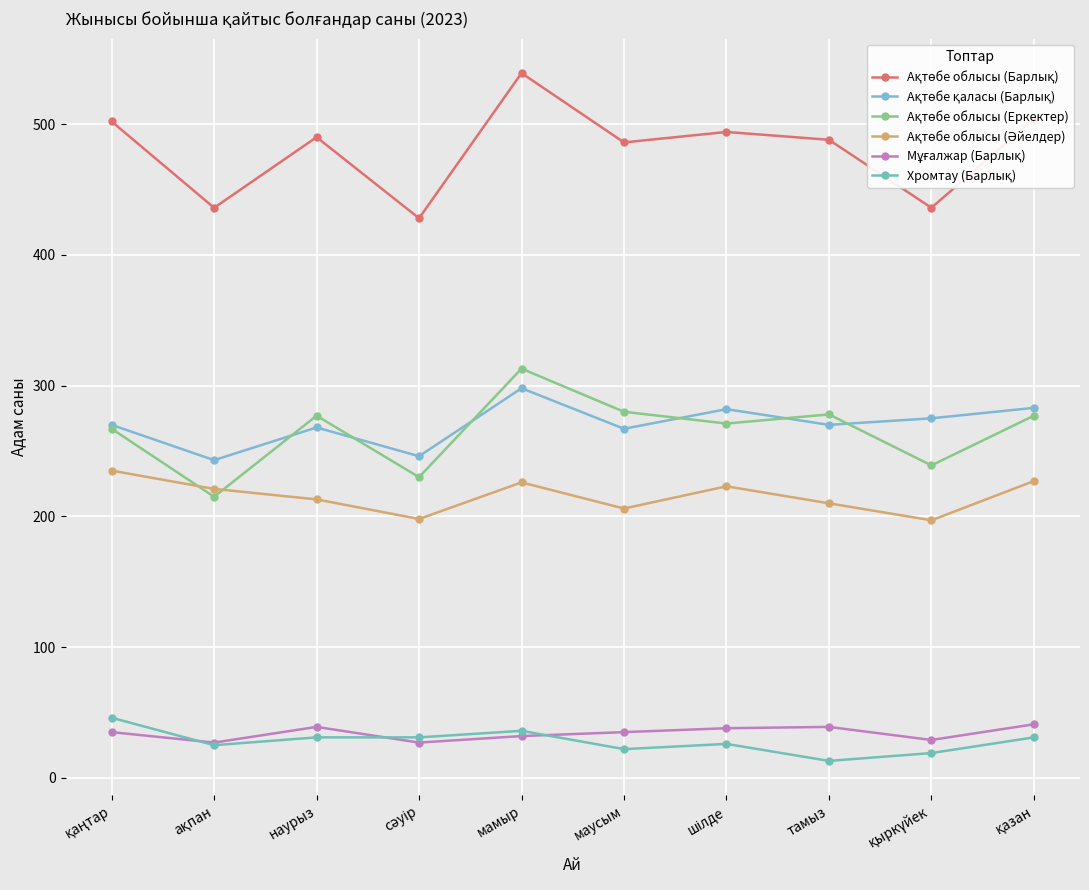

List the series in order of their peak value, highest first.

Ақтөбе облысы (Барлық), Ақтөбе облысы (Еркектер), Ақтөбе қаласы (Барлық), Ақтөбе облысы (Әйелдер), Хромтау (Барлық), Мұғалжар (Барлық)